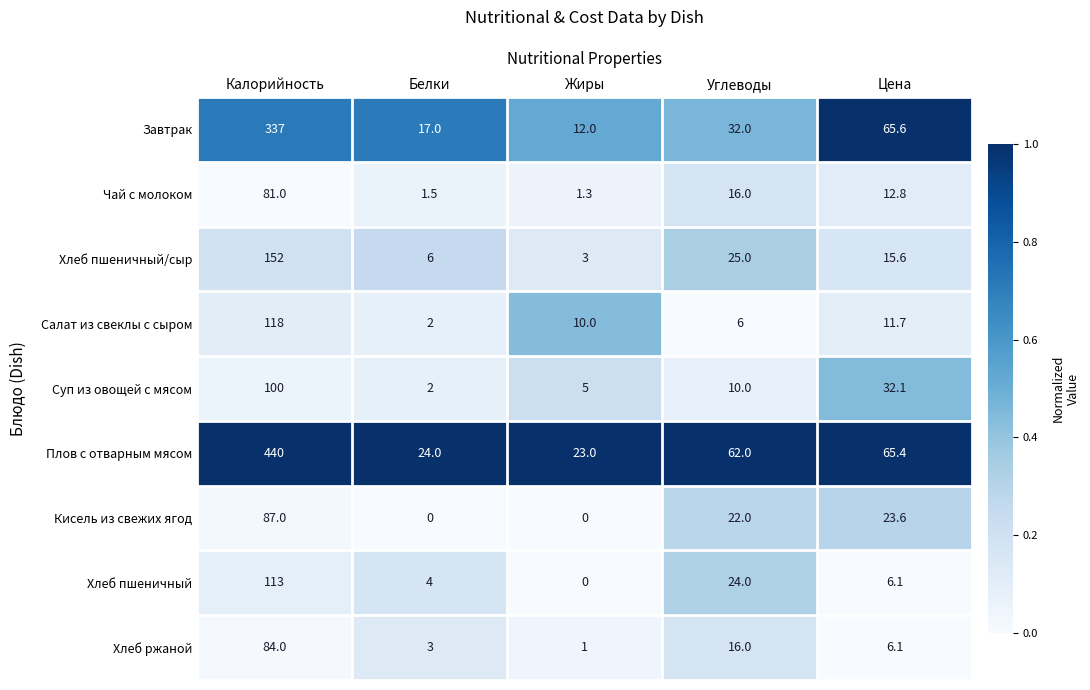

Where does the Плов с отварным мясом series first go above 62?

Калорийность